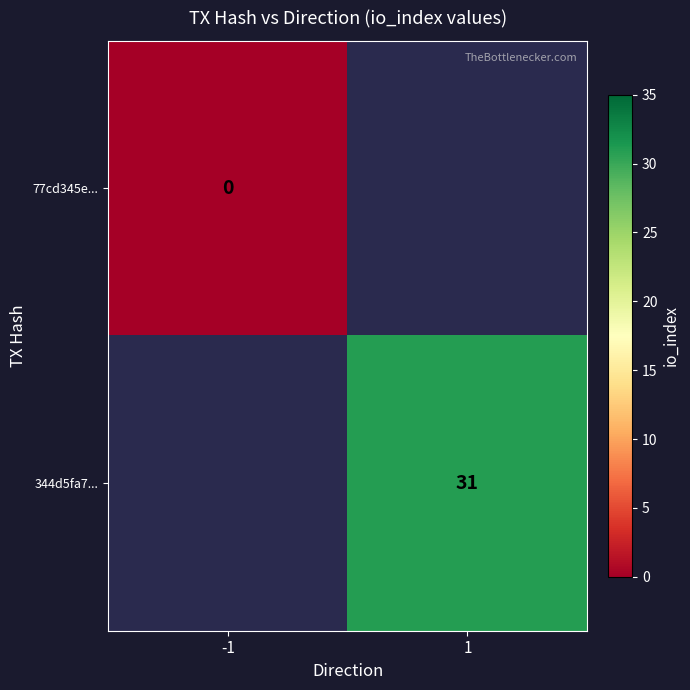

At how many categories does at least one series exceed 18?

1